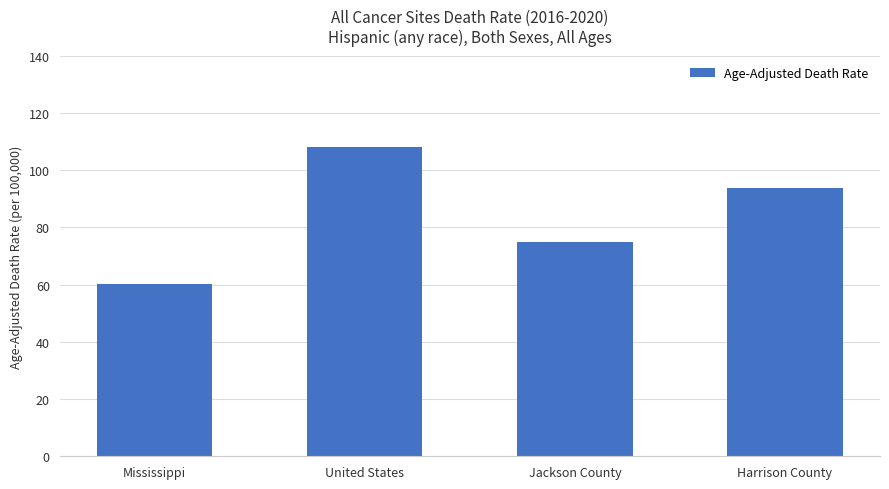

Count the number of data series in this chart.

1